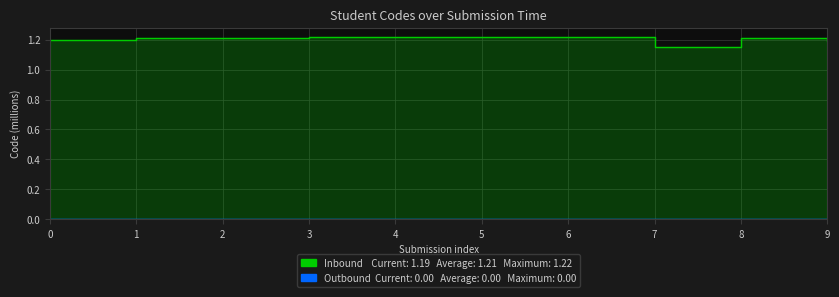

Which series has the widest spread of values?

Inbound